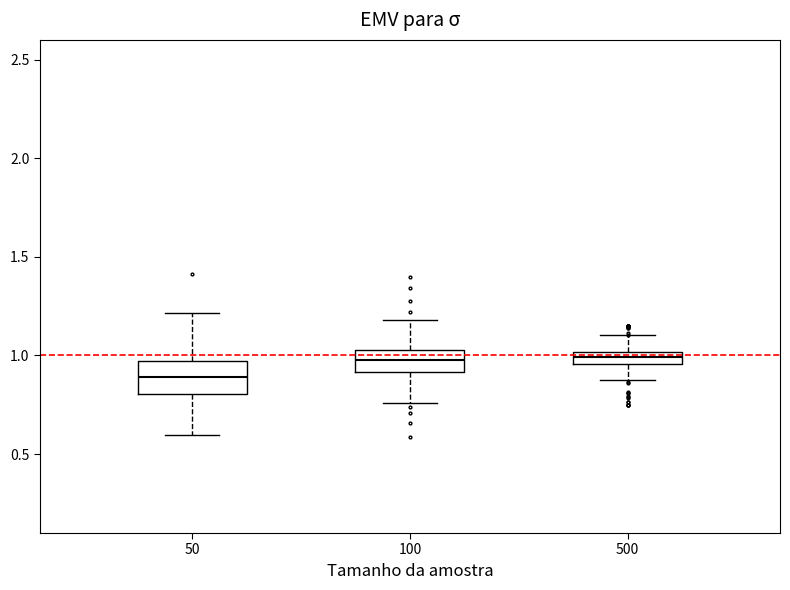

Where is the lower edge of the box at x = 100 on the y-axis? The values are not printed on the chart, so give them approximately, as read against the axis.

0.90